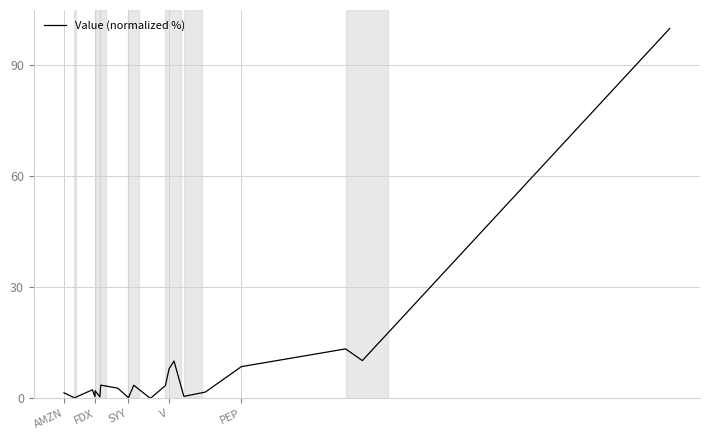

What is the difference between the maximum and minimum values?

100.0